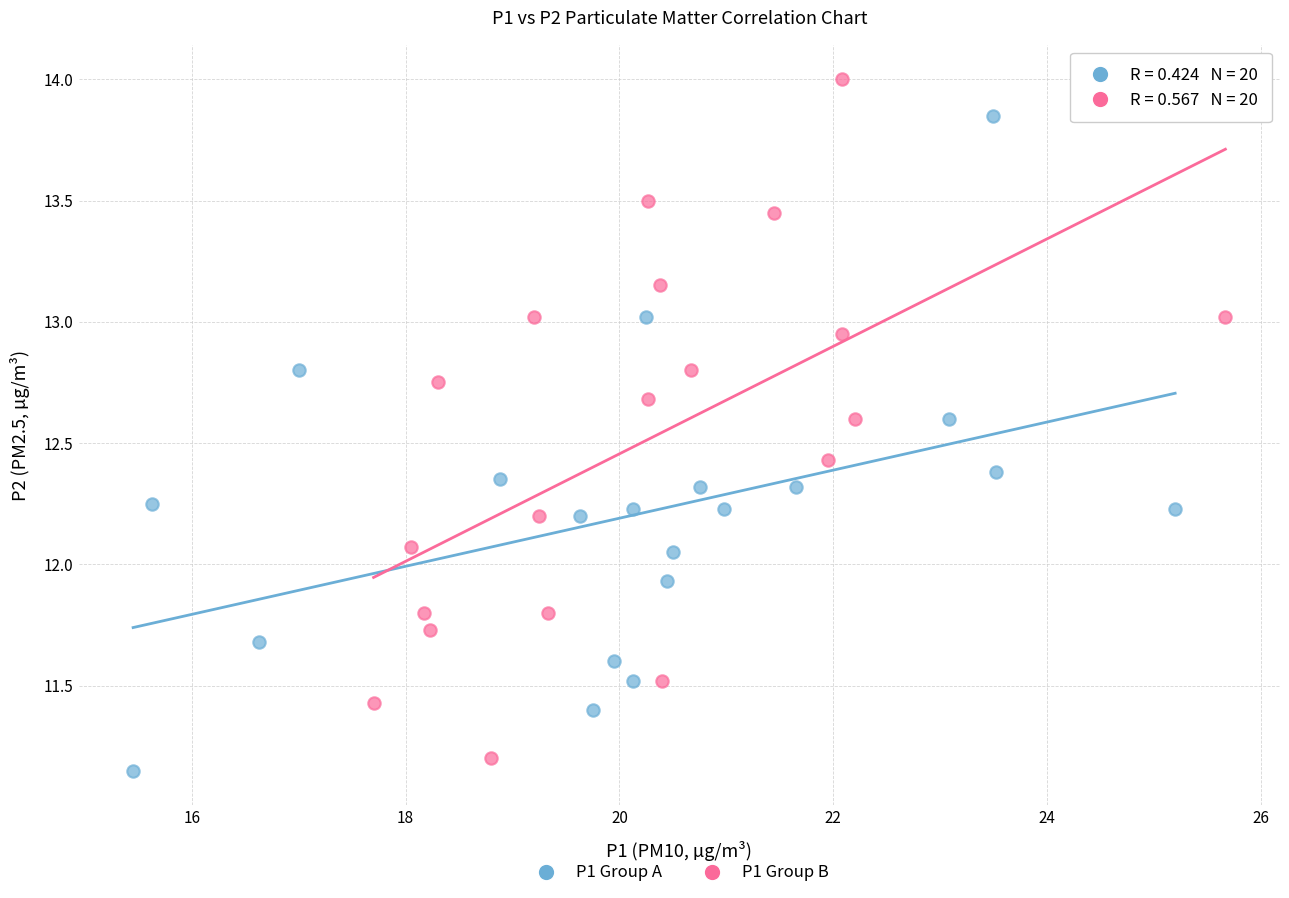

Which series contains the highest Y value?

P1 Group B